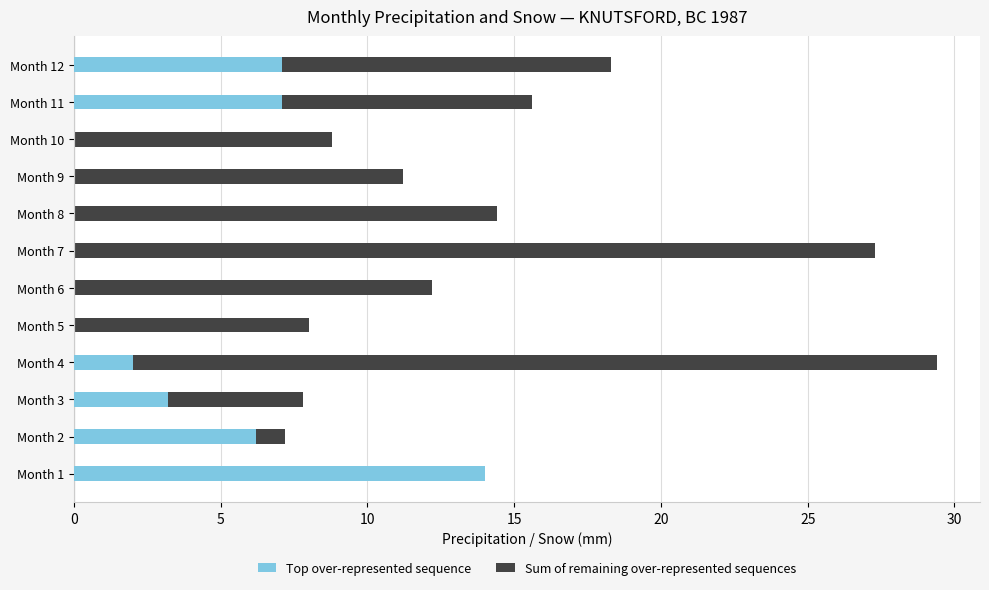

True or false: Sum of remaining over-represented sequences has a value of 15.1 at Month 7.

False